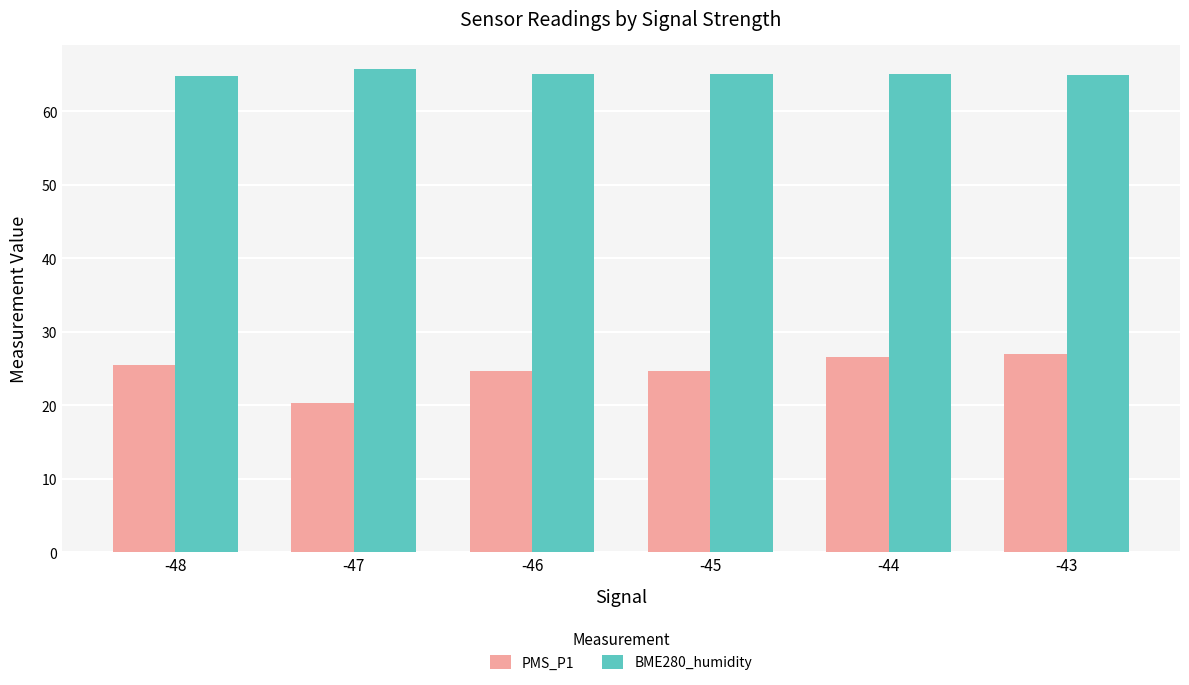

Is the value of BME280_humidity at -46 greater than the value of PMS_P1 at -46?

Yes